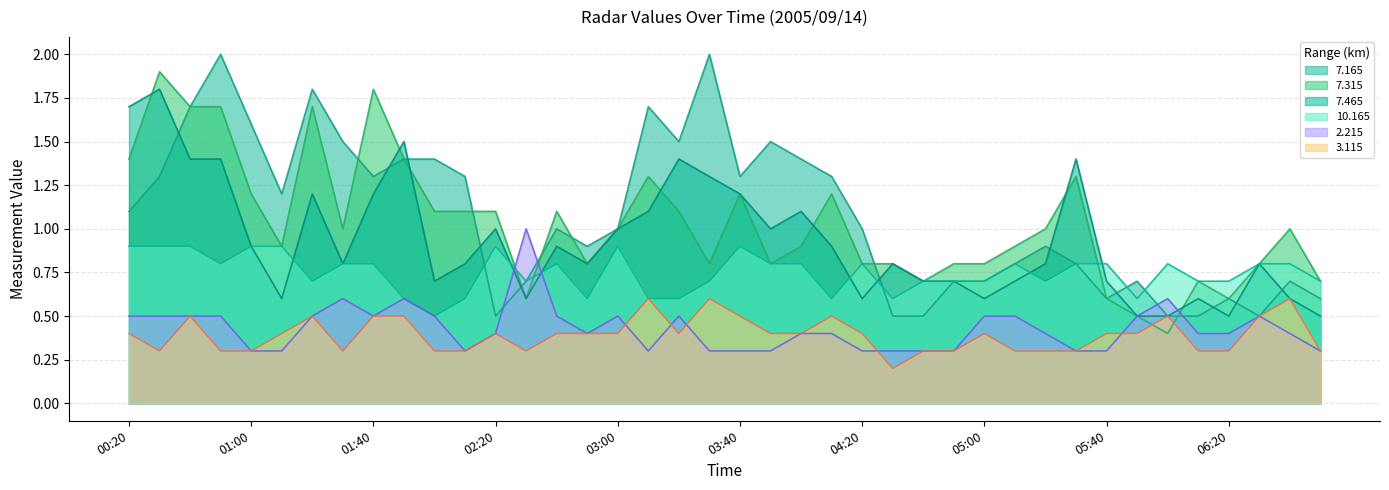

Which category has the highest value across all series?

00:50